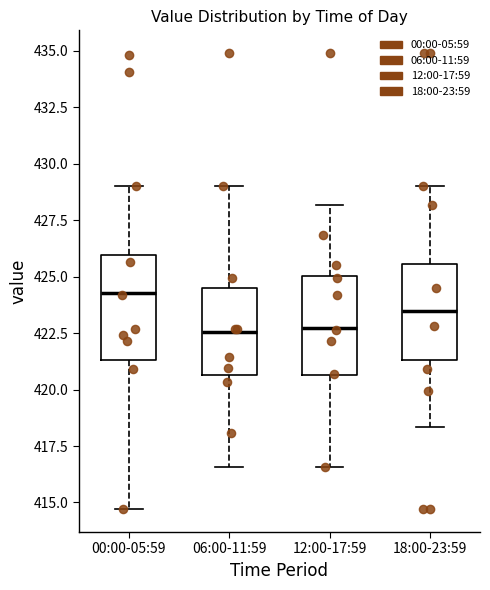

Reading left to right, transcribe this box plot: for each box, give where its median line is, the range the box spans, and where its two whiskers end, as read against the y-axis. The values are not printed on the chart, so give them approximately, as read against the axis.

00:00-05:59: median 424.5, box 421.5 to 426.0, whiskers 414.5 to 429.0
06:00-11:59: median 422.5, box 420.5 to 424.5, whiskers 416.5 to 429.0
12:00-17:59: median 422.5, box 420.5 to 425.0, whiskers 416.5 to 428.0
18:00-23:59: median 423.5, box 421.5 to 425.5, whiskers 418.5 to 429.0